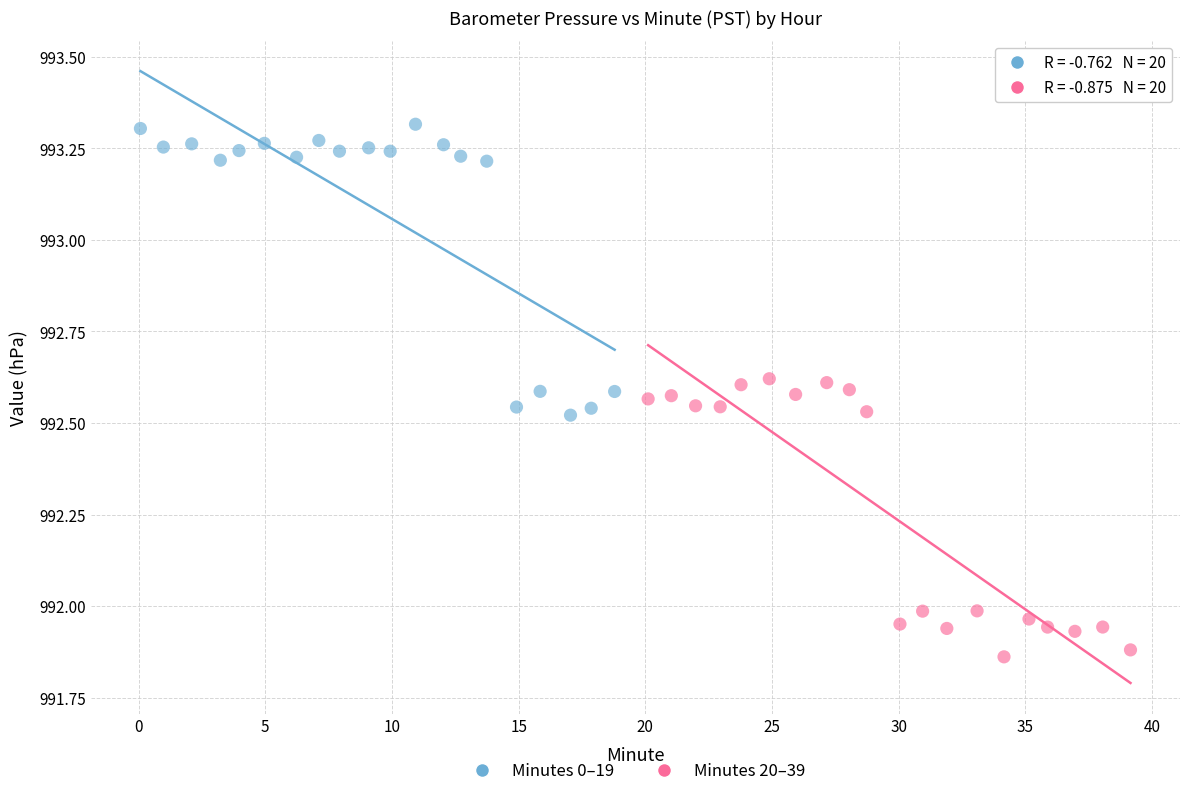

Which series reaches the maximum Y coordinate?

Minutes 0–19